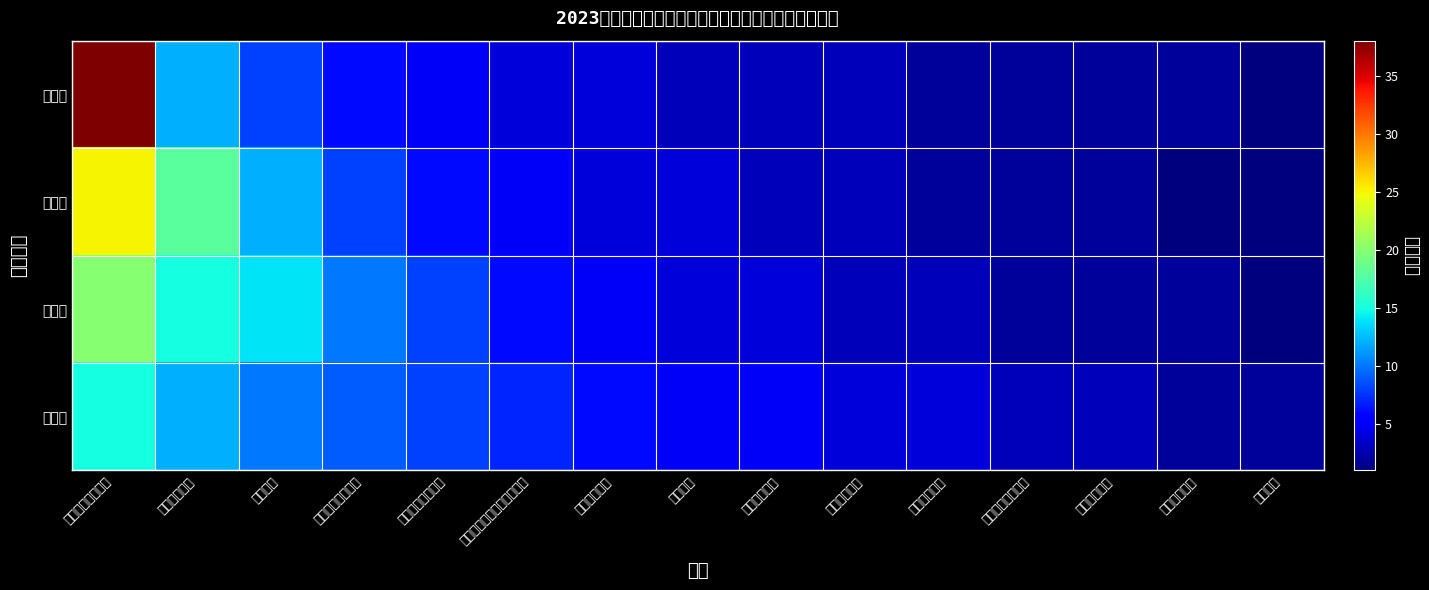

Reading left to right, extract all data points from this chart.

一等奖: 安徽艺术职业学院=38	安徽师范大学=12	安徽大学=8	芜湖职业技术学院=6	宿州职业技术学院=5	安徽广播影视职业技术学院=4	安徽财经大学=4	池州学院=3	合肥工业大学=3	安徽工程大学=3	阜阳师范大学=2	淮北职业技术学院=2	安徽科技学院=2	安徽医科大学=2	滁州学院=1
二等奖: 安徽艺术职业学院=25	安徽师范大学=18	安徽大学=12	芜湖职业技术学院=8	宿州职业技术学院=6	安徽广播影视职业技术学院=5	安徽财经大学=4	池州学院=4	合肥工业大学=3	安徽工程大学=3	阜阳师范大学=2	淮北职业技术学院=2	安徽科技学院=2	安徽医科大学=1	滁州学院=1
三等奖: 安徽艺术职业学院=20	安徽师范大学=15	安徽大学=14	芜湖职业技术学院=10	宿州职业技术学院=8	安徽广播影视职业技术学院=6	安徽财经大学=5	池州学院=4	合肥工业大学=4	安徽工程大学=3	阜阳师范大学=3	淮北职业技术学院=2	安徽科技学院=2	安徽医科大学=2	滁州学院=1
优秀奖: 安徽艺术职业学院=15	安徽师范大学=12	安徽大学=10	芜湖职业技术学院=9	宿州职业技术学院=8	安徽广播影视职业技术学院=7	安徽财经大学=6	池州学院=5	合肥工业大学=5	安徽工程大学=4	阜阳师范大学=4	淮北职业技术学院=3	安徽科技学院=3	安徽医科大学=2	滁州学院=2